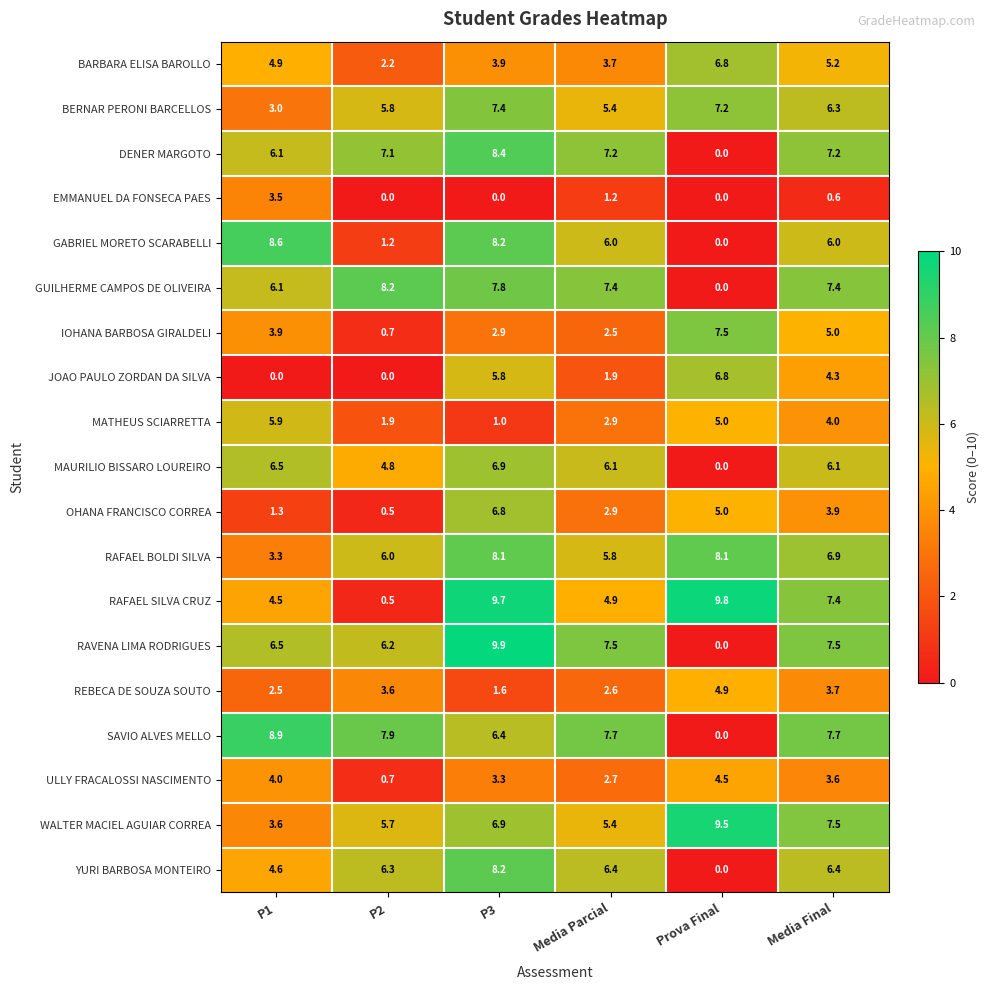

What is the total value across all series at Media Parcial?

90.2